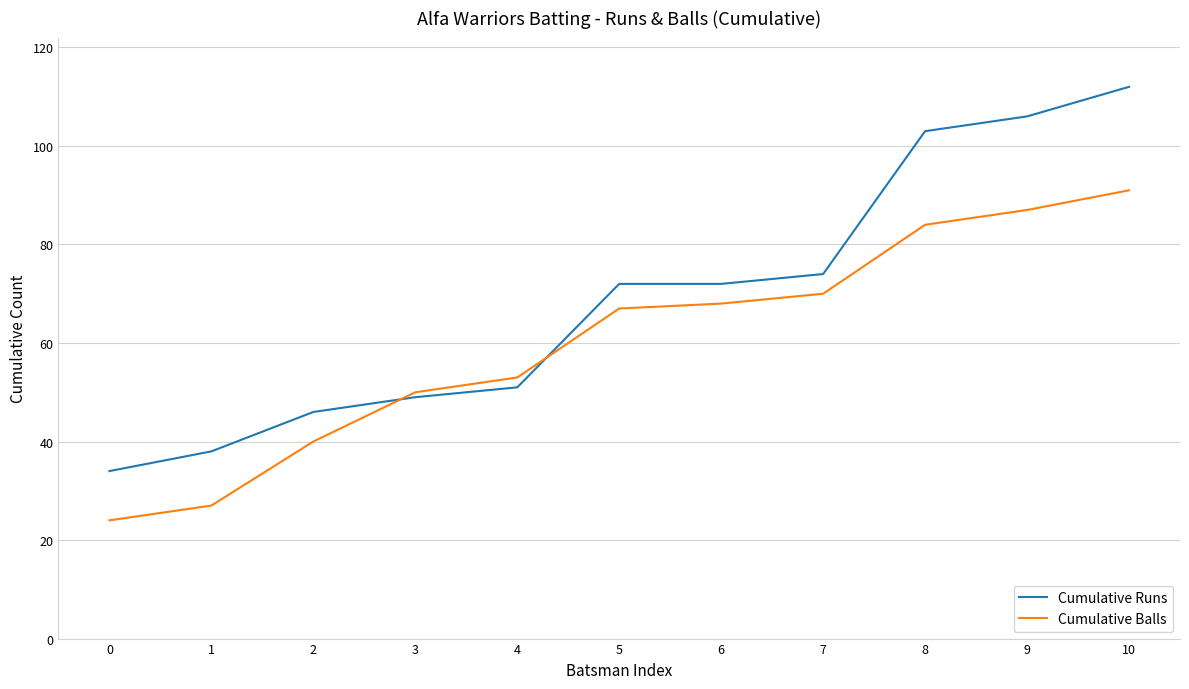

Rank the series by their maximum value, from highest to lowest.

Cumulative Runs, Cumulative Balls